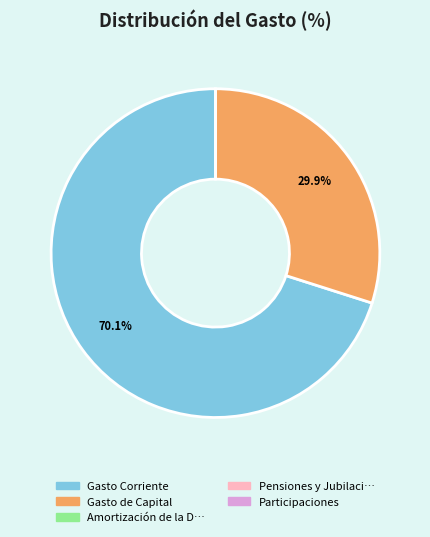

Is there a majority slice in this chart?

Yes